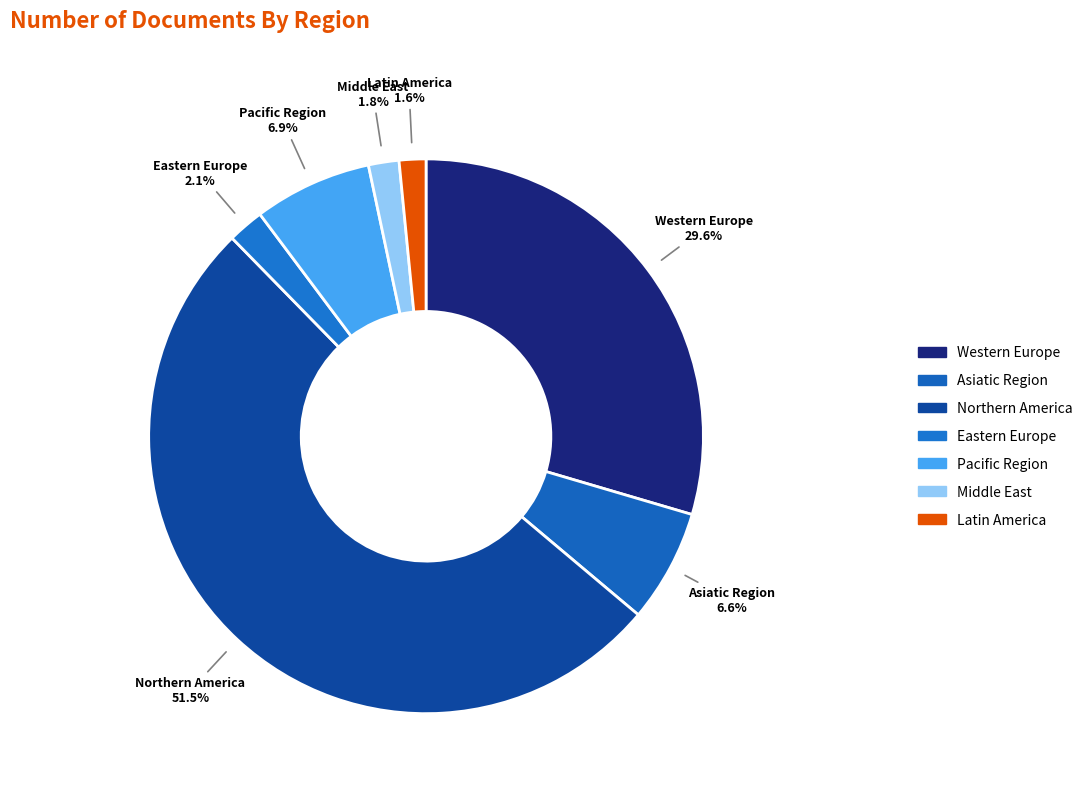

How many slices are in this pie chart?

7